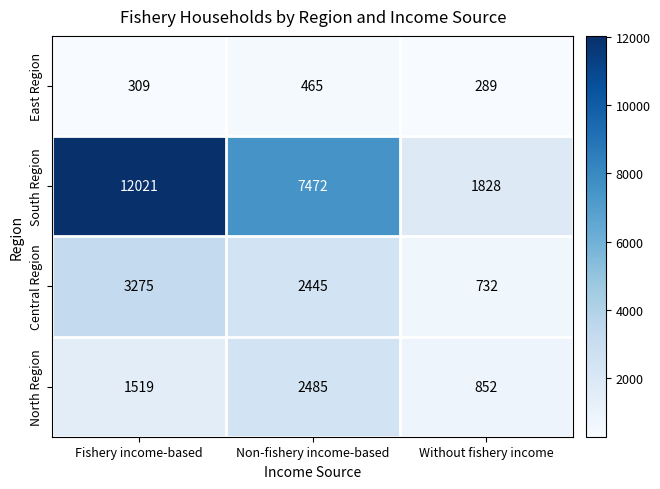

Where is North Region nearest to the value 1668?

Fishery income-based